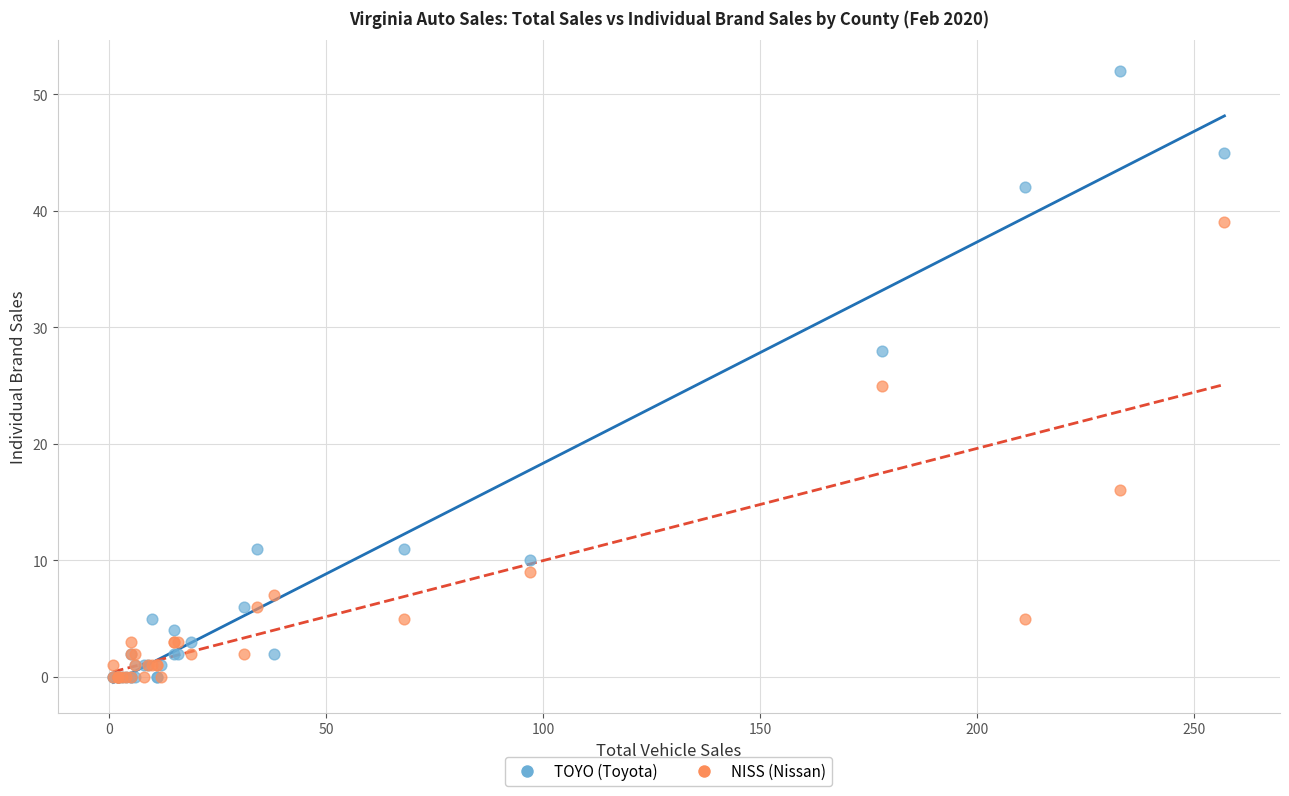

In the NISS (Nissan) series, what Y value is closest to 19?

16